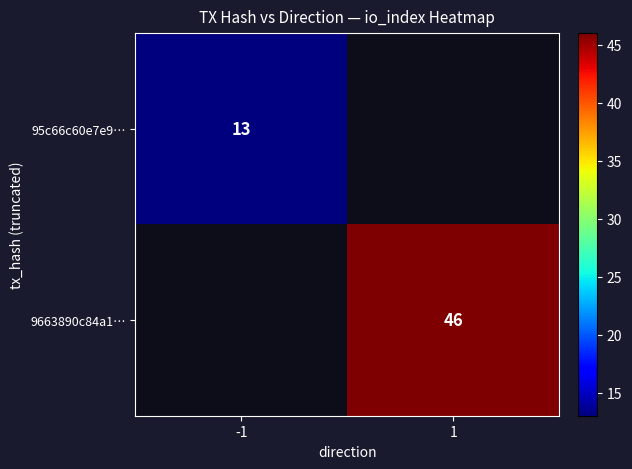

What is the maximum value shown in the chart?

46.0